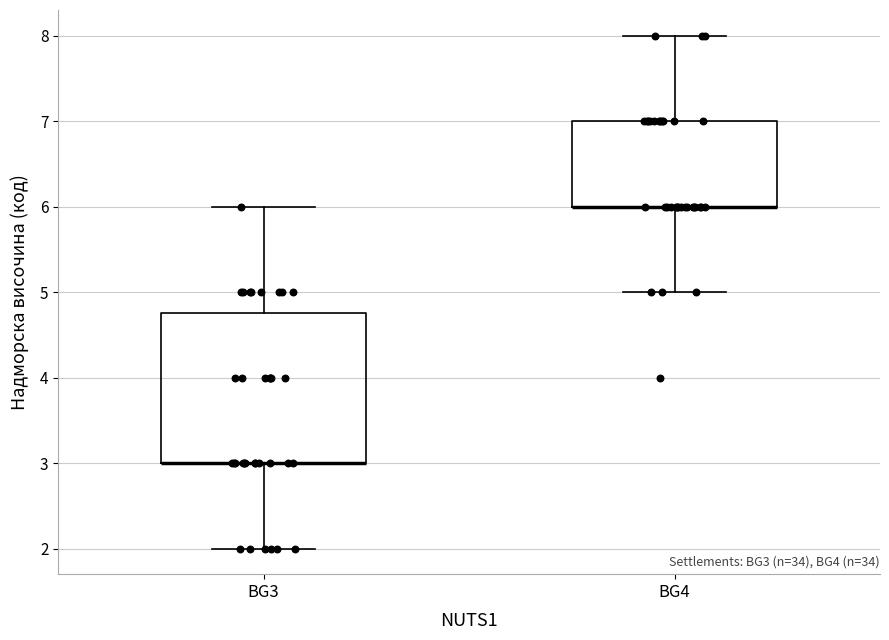

Comparing the boxes themselves (not the whiskers), which one is the tallest?

BG3